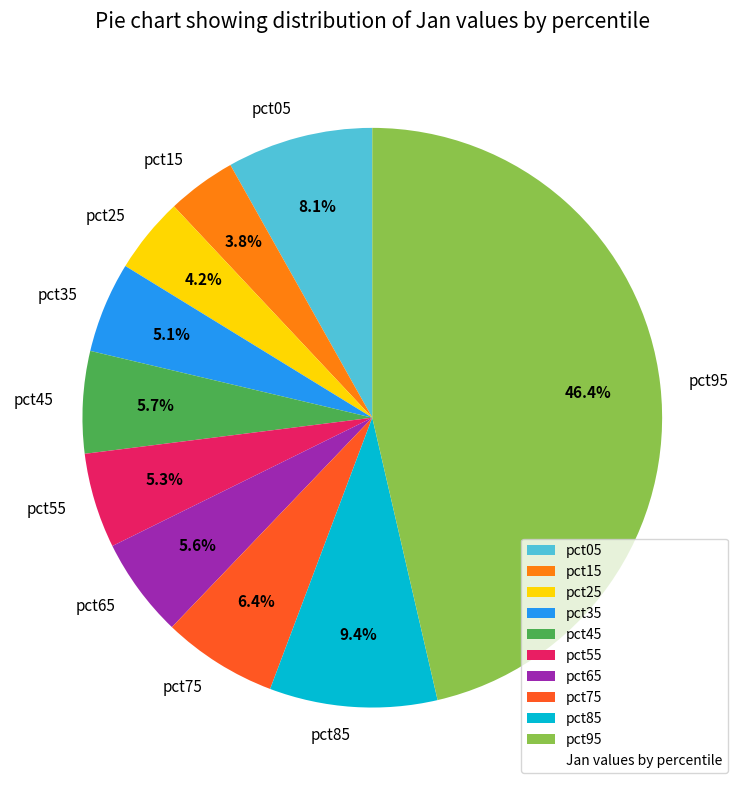

Count the number of slices in the pie.

10